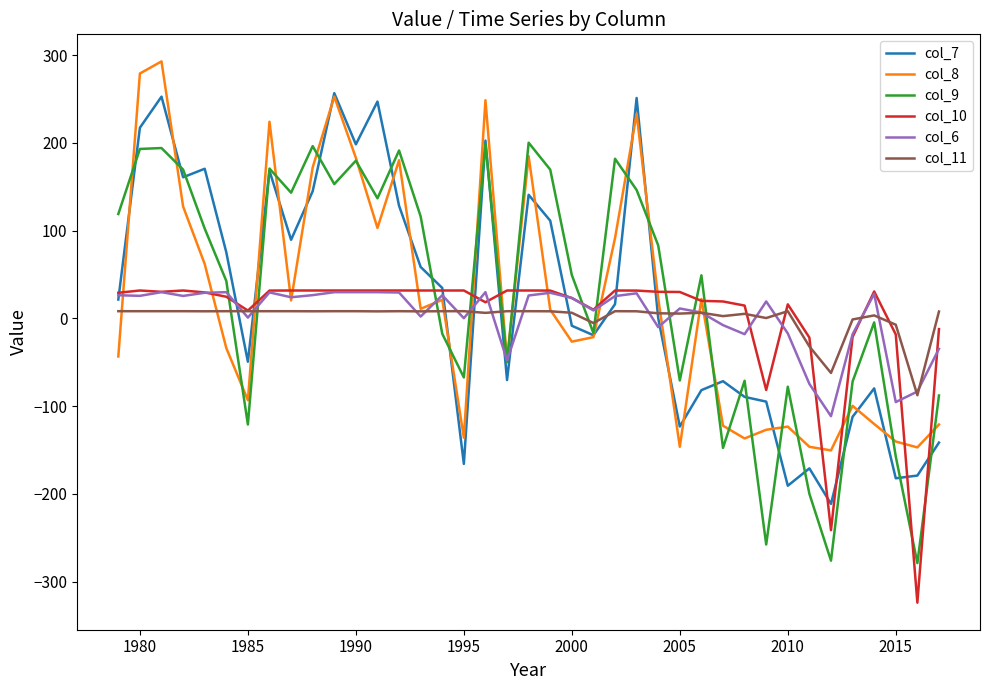

In col_11, how many points are lower than both neighbors (excluding endpoints)?

11